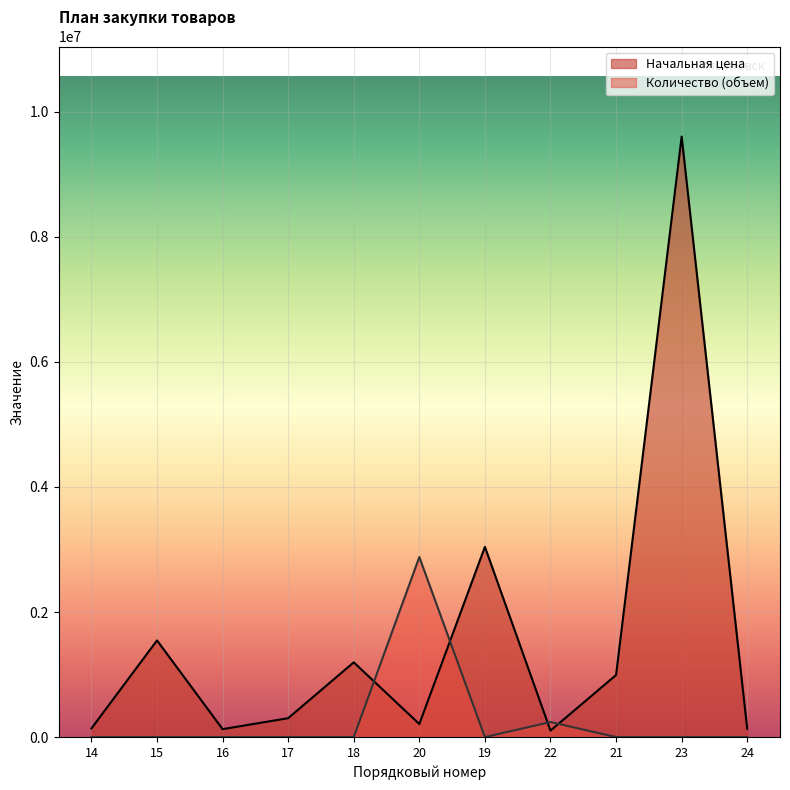

Reading left to right, extract all data points from this chart.

Количество (объем): 14=2186.8	15=2186.8	16=2186.8	17=2186.8	18=2186.8	20=2880000.0	19=2186.8	22=242733.5	21=2186.8	23=2186.8	24=2186.8
Начальная цена: 14=141190.8	15=1547376.3	16=129127.9	17=304300.0	18=1197135.7	20=210597.1	19=3042953.8	22=105265.2	21=993960.0	23=9600000.0	24=135000.0